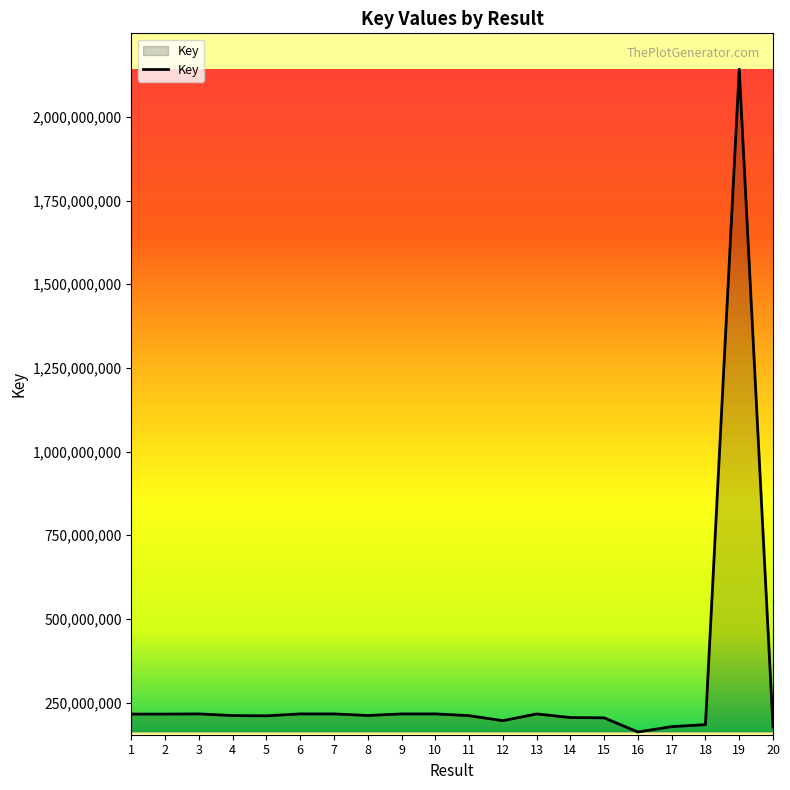

What is the change in value from 4 to 13?

+4939580